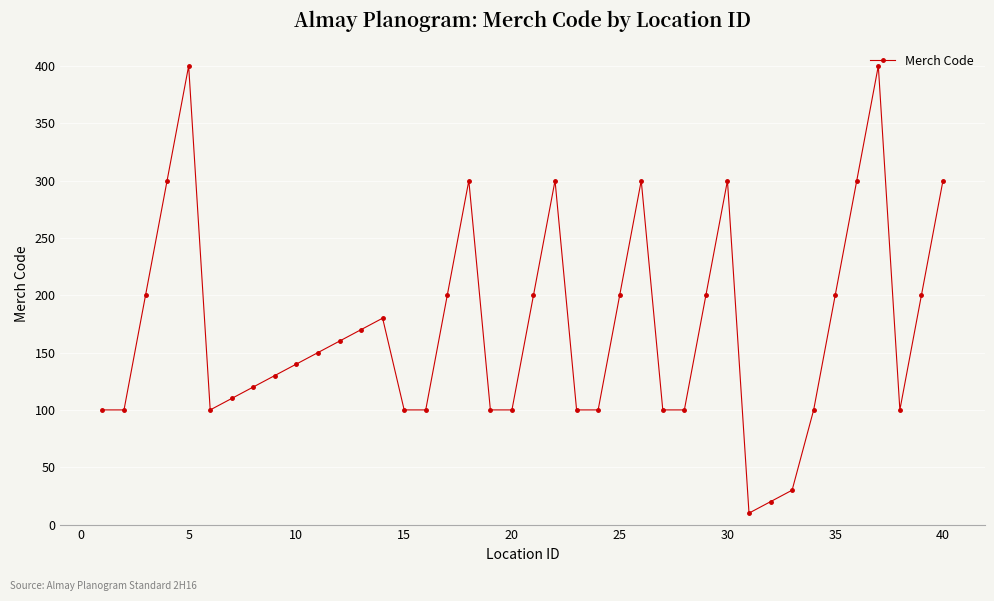

What is the maximum value shown in the chart?

400